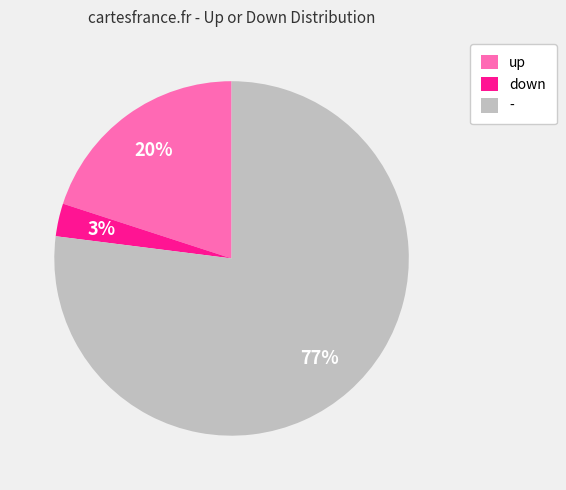

Combined, do up and down account for over 50%?

No